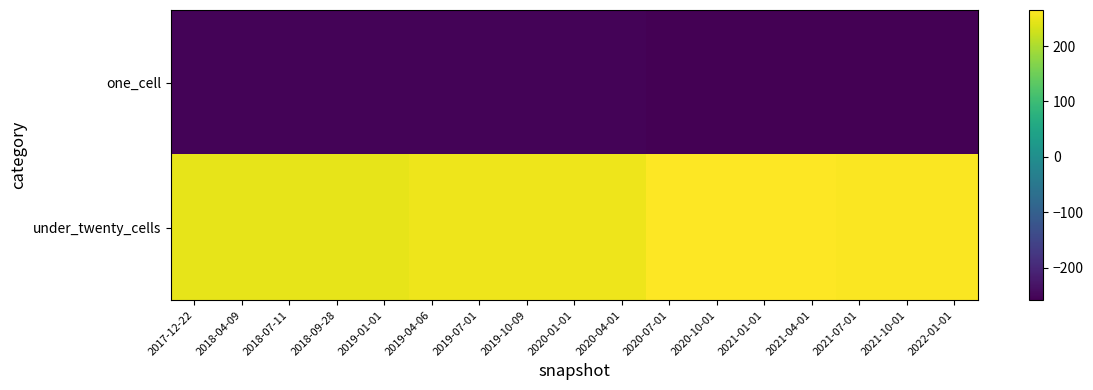

Rank the series by their maximum value, from lowest to highest.

one_cell, under_twenty_cells